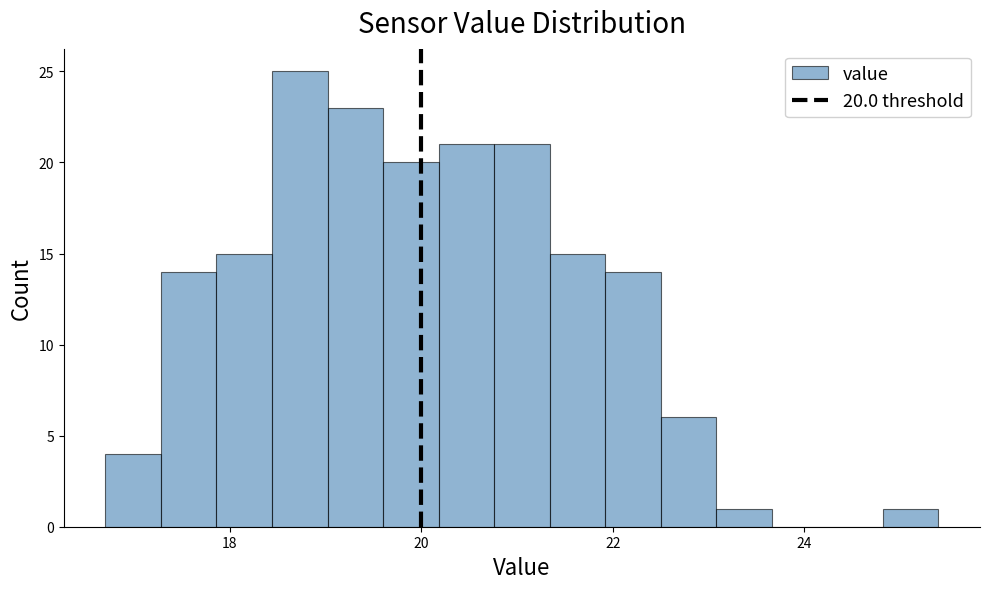

Read against the x-axis, roughly where is the centre of the tallest bar?

18.8